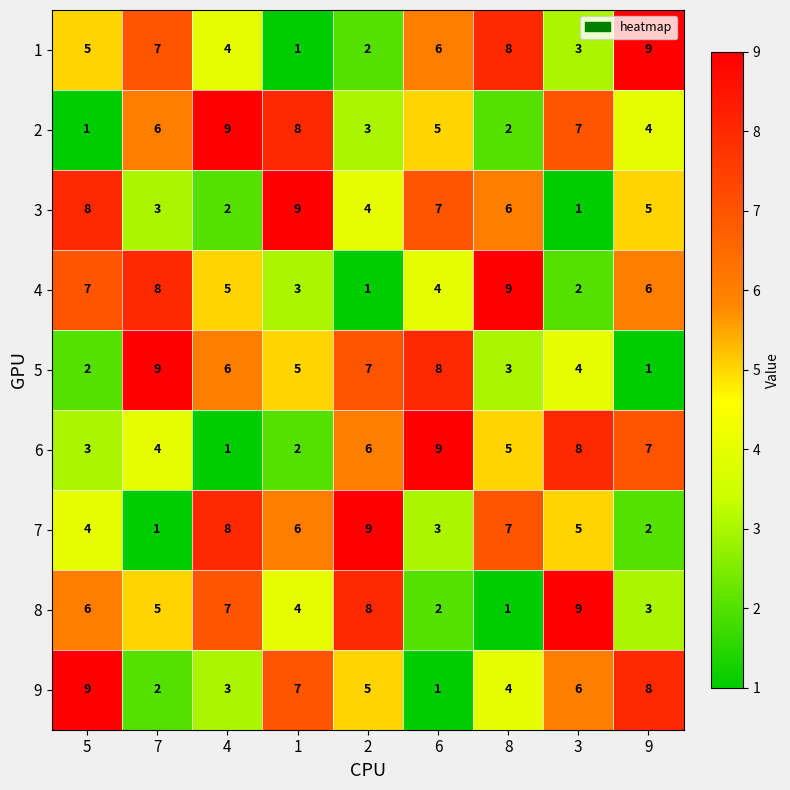

Rank the categories by 1 value from lowest to highest.

1, 2, 3, 4, 5, 6, 7, 8, 9